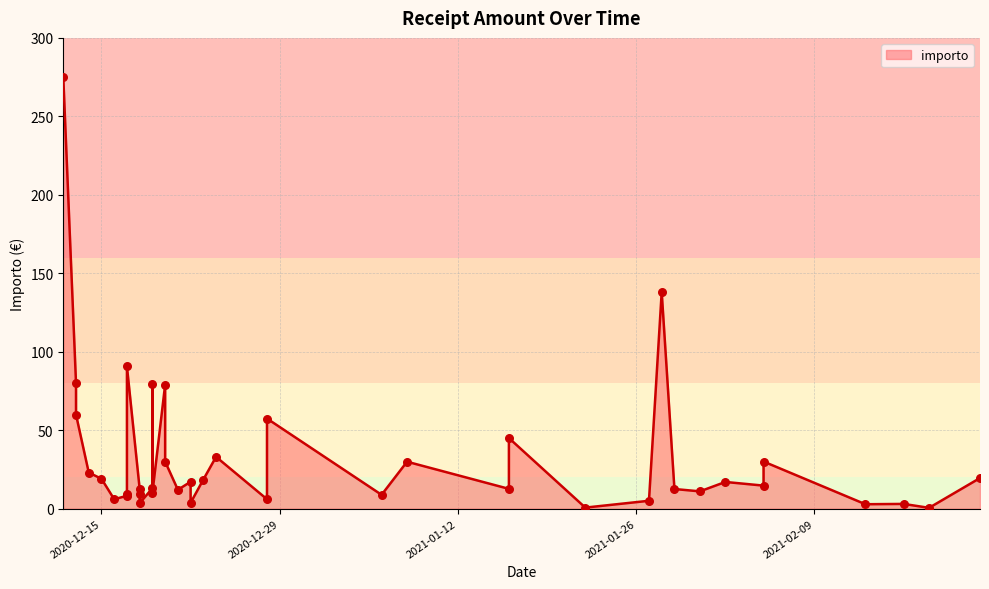

What is the change in value from 2020-12-18 to 2020-12-14?

+10.5